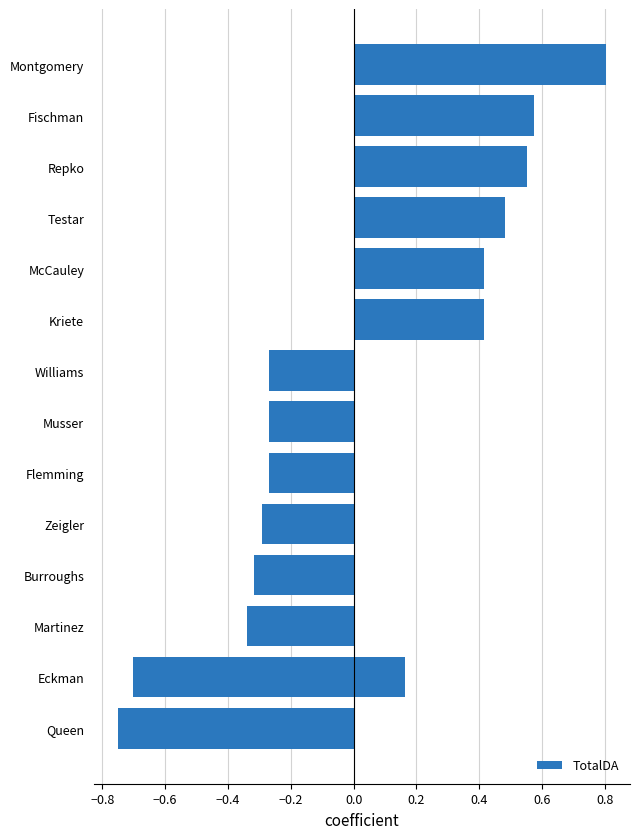

Which has a higher value, Fischman or Martinez?

Fischman